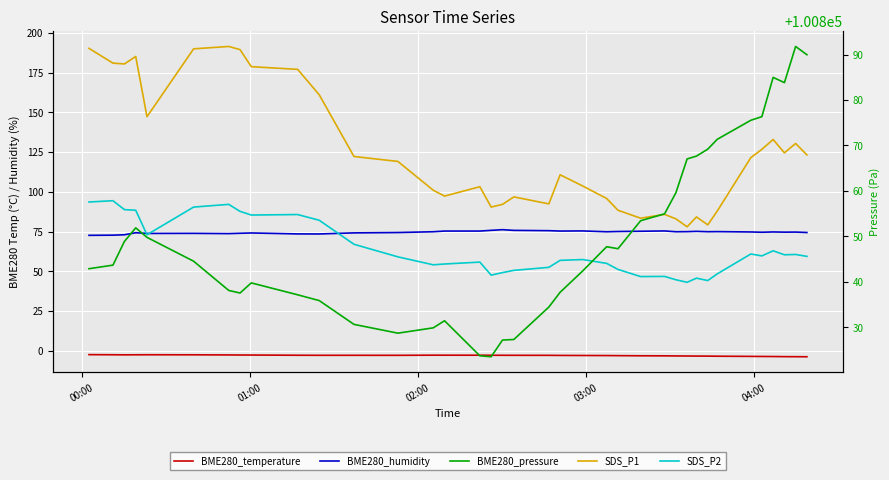

What is the difference between the maximum and second lowest values in the BME280_pressure series?

68.1